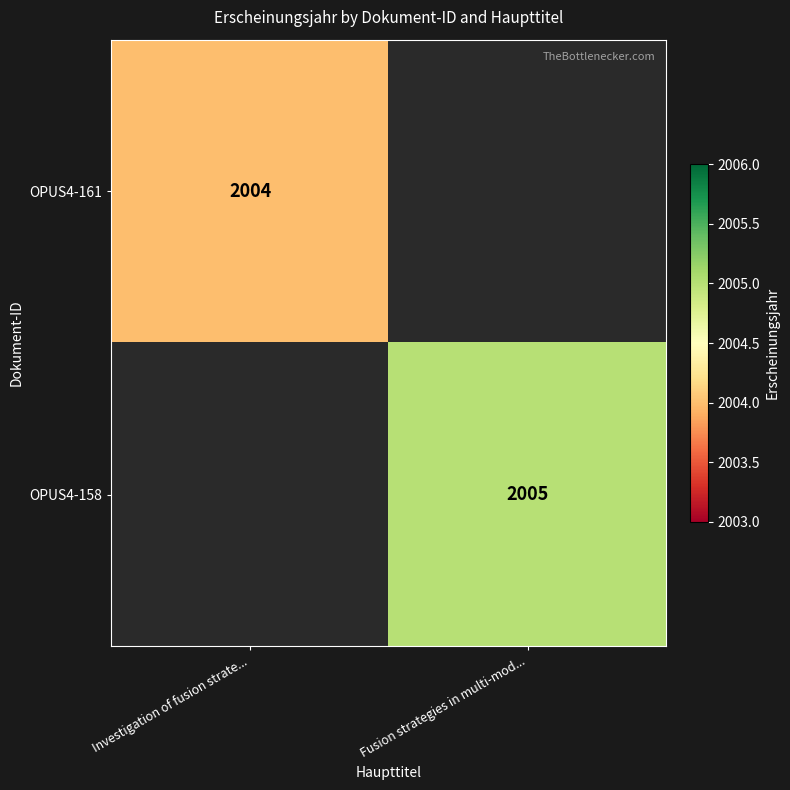

What is the greatest value displayed?

2005.0